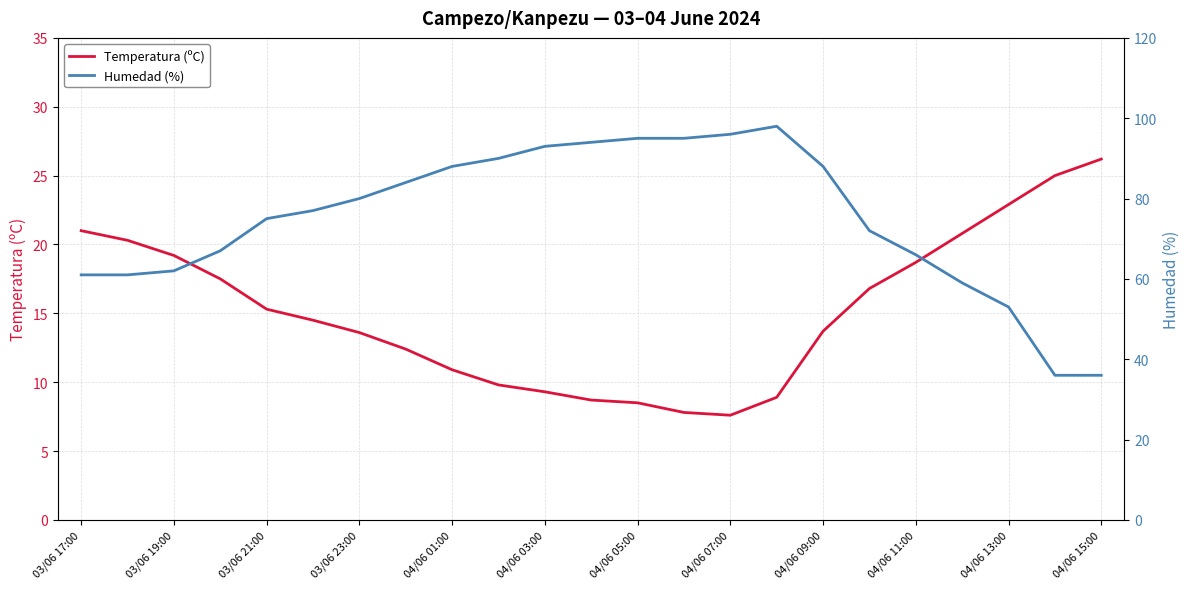

True or false: Temperatura (ºC) has a value of 19.2 at 04/06 09:00.

False